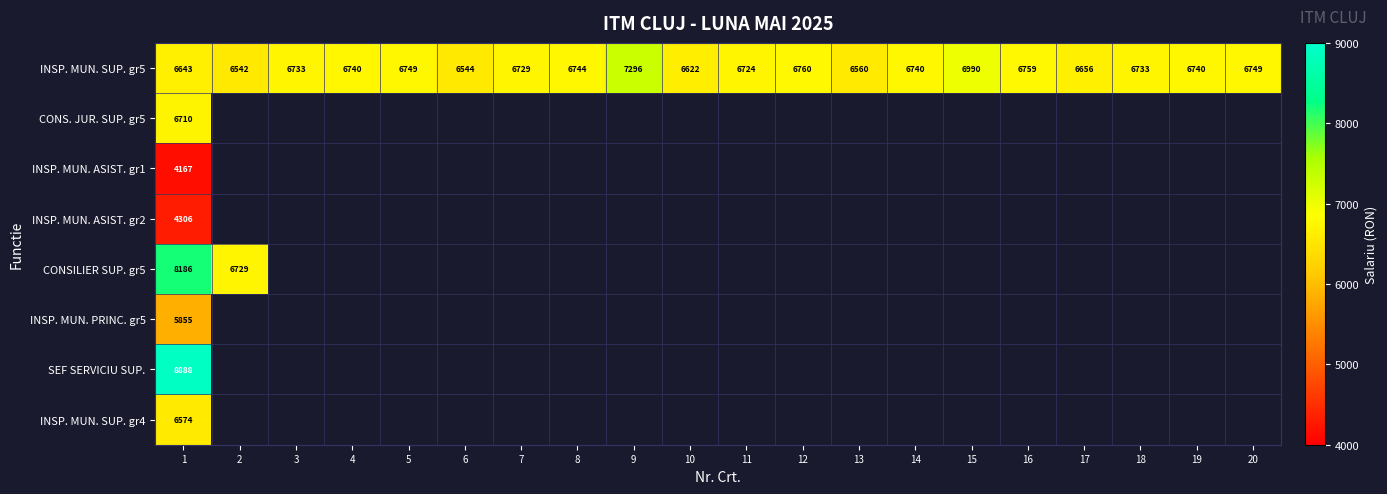

How many values in the INSP. MUN. SUP. gr5 series are below 6740?

10